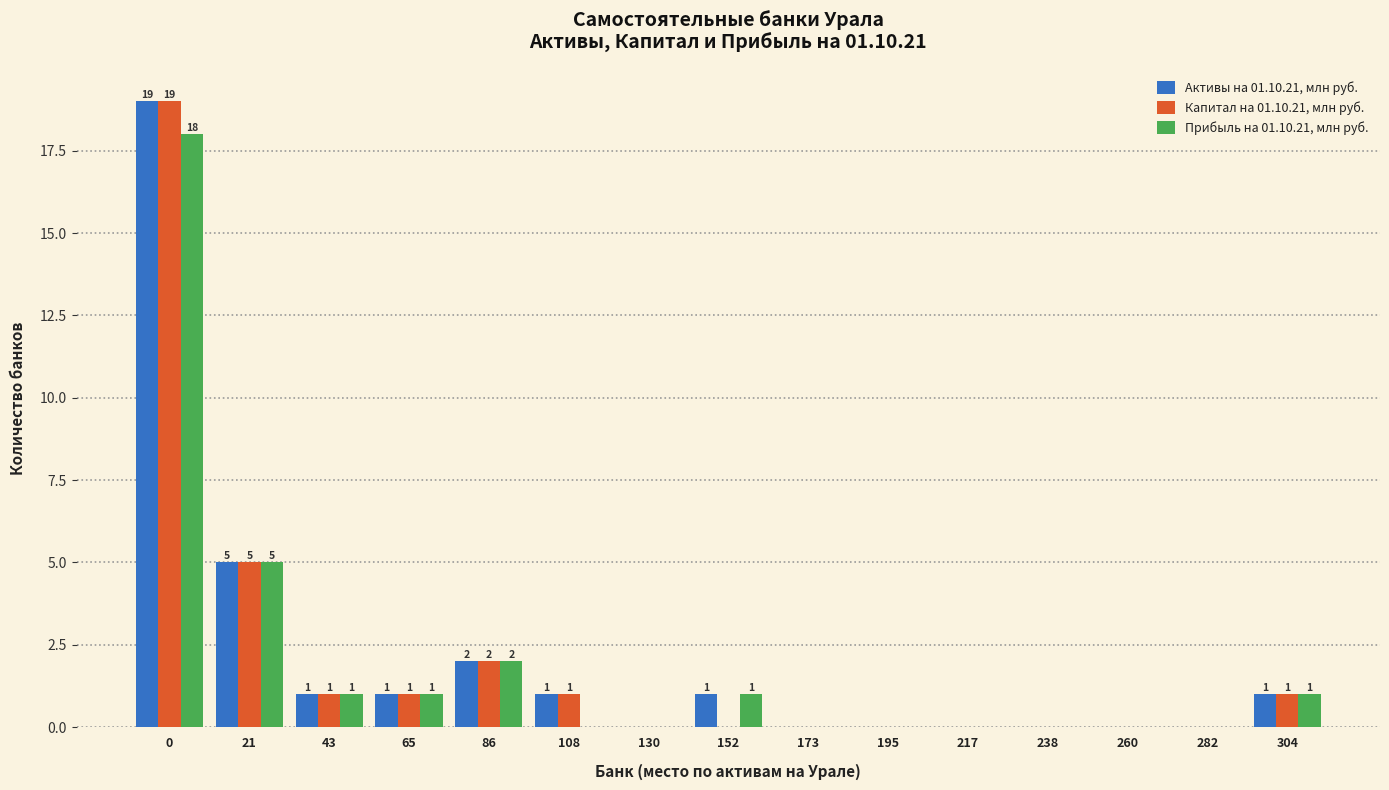

What is the greatest value displayed?

19